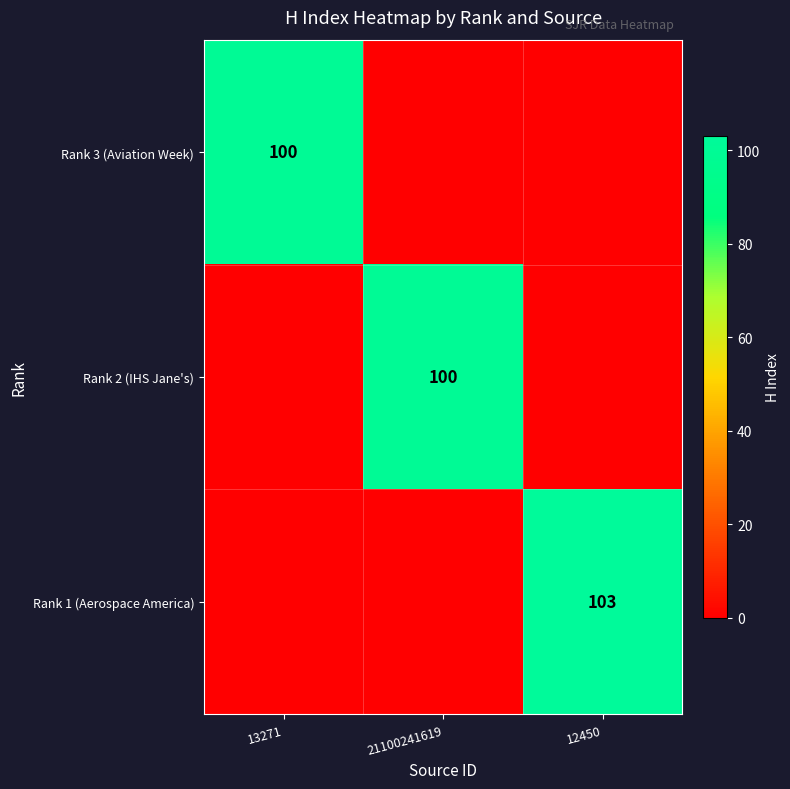

Is it true that Rank 1 (Aerospace America) equals 152 at 12450?

False